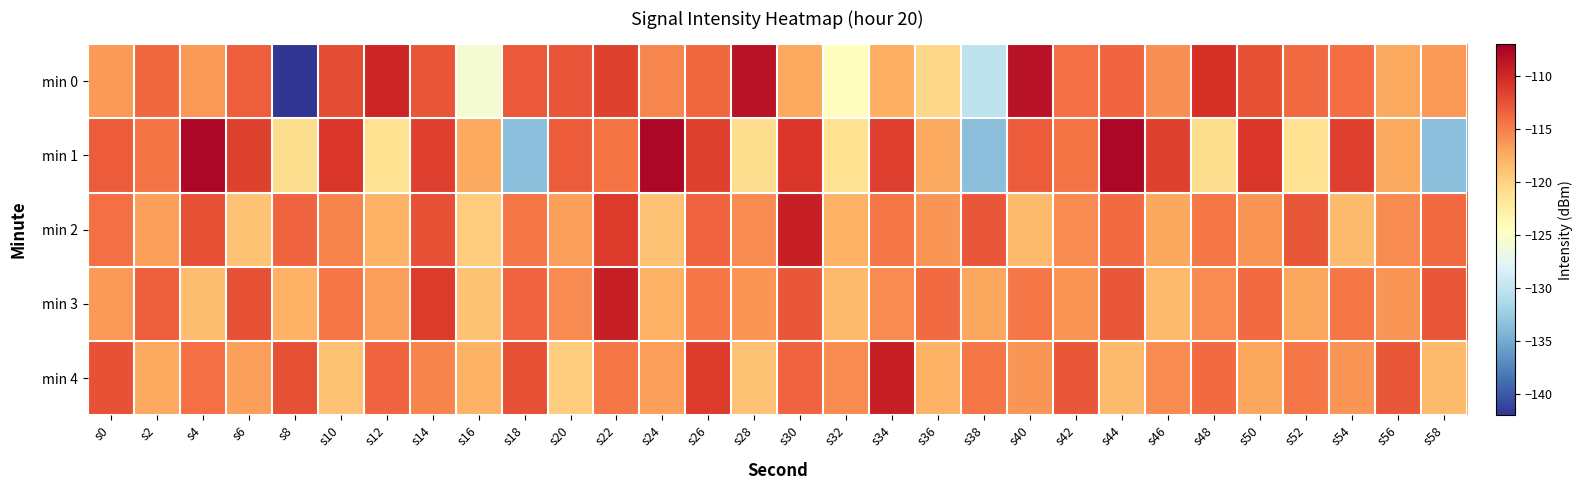

Reading left to right, extract all data points from this chart.

min 0: s0=-116.5	s2=-113.8	s4=-116.3	s6=-113.2	s8=-142.1	s10=-112.1	s12=-109.8	s14=-112.6	s16=-125.6	s18=-113.0	s20=-112.7	s22=-111.5	s24=-115.3	s26=-113.8	s28=-108.4	s30=-117.3	s32=-124.6	s34=-117.7	s36=-120.5	s38=-130.2	s40=-108.4	s42=-114.2	s44=-113.6	s46=-116.0	s48=-110.5	s50=-112.6	s52=-113.9	s54=-114.1	s56=-117.3	s58=-116.3
min 1: s0=-113.0	s2=-114.4	s4=-107.6	s6=-111.6	s8=-120.9	s10=-110.8	s12=-121.2	s14=-111.5	s16=-117.3	s18=-133.5	s20=-113.0	s22=-114.4	s24=-107.6	s26=-111.6	s28=-120.9	s30=-110.8	s32=-121.2	s34=-111.5	s36=-117.3	s38=-133.5	s40=-113.0	s42=-114.4	s44=-107.6	s46=-111.6	s48=-120.9	s50=-110.8	s52=-121.2	s54=-111.5	s56=-117.3	s58=-133.5
min 2: s0=-114.2	s2=-116.8	s4=-112.5	s6=-118.9	s8=-113.6	s10=-115.2	s12=-117.9	s14=-112.3	s16=-119.7	s18=-114.6	s20=-116.8	s22=-111.2	s24=-118.9	s26=-113.5	s28=-115.7	s30=-109.3	s32=-117.9	s34=-114.6	s36=-116.2	s38=-112.8	s40=-118.5	s42=-115.7	s44=-113.9	s46=-117.2	s48=-114.6	s50=-116.2	s52=-112.8	s54=-118.5	s56=-115.7	s58=-113.9
min 3: s0=-116.5	s2=-113.2	s4=-118.7	s6=-112.3	s8=-117.9	s10=-114.6	s12=-116.8	s14=-111.2	s16=-118.9	s18=-113.5	s20=-115.7	s22=-109.3	s24=-117.9	s26=-114.6	s28=-116.2	s30=-112.8	s32=-118.5	s34=-115.7	s36=-113.9	s38=-117.2	s40=-114.6	s42=-116.2	s44=-112.8	s46=-118.5	s48=-115.7	s50=-113.9	s52=-117.2	s54=-114.6	s56=-116.2	s58=-112.8
min 4: s0=-112.6	s2=-117.3	s4=-114.2	s6=-116.8	s8=-112.5	s10=-118.9	s12=-113.6	s14=-115.2	s16=-117.9	s18=-112.3	s20=-119.7	s22=-114.6	s24=-116.8	s26=-111.2	s28=-118.9	s30=-113.5	s32=-115.7	s34=-109.3	s36=-117.9	s38=-114.6	s40=-116.2	s42=-112.8	s44=-118.5	s46=-115.7	s48=-113.9	s50=-117.2	s52=-114.6	s54=-116.2	s56=-112.8	s58=-118.5